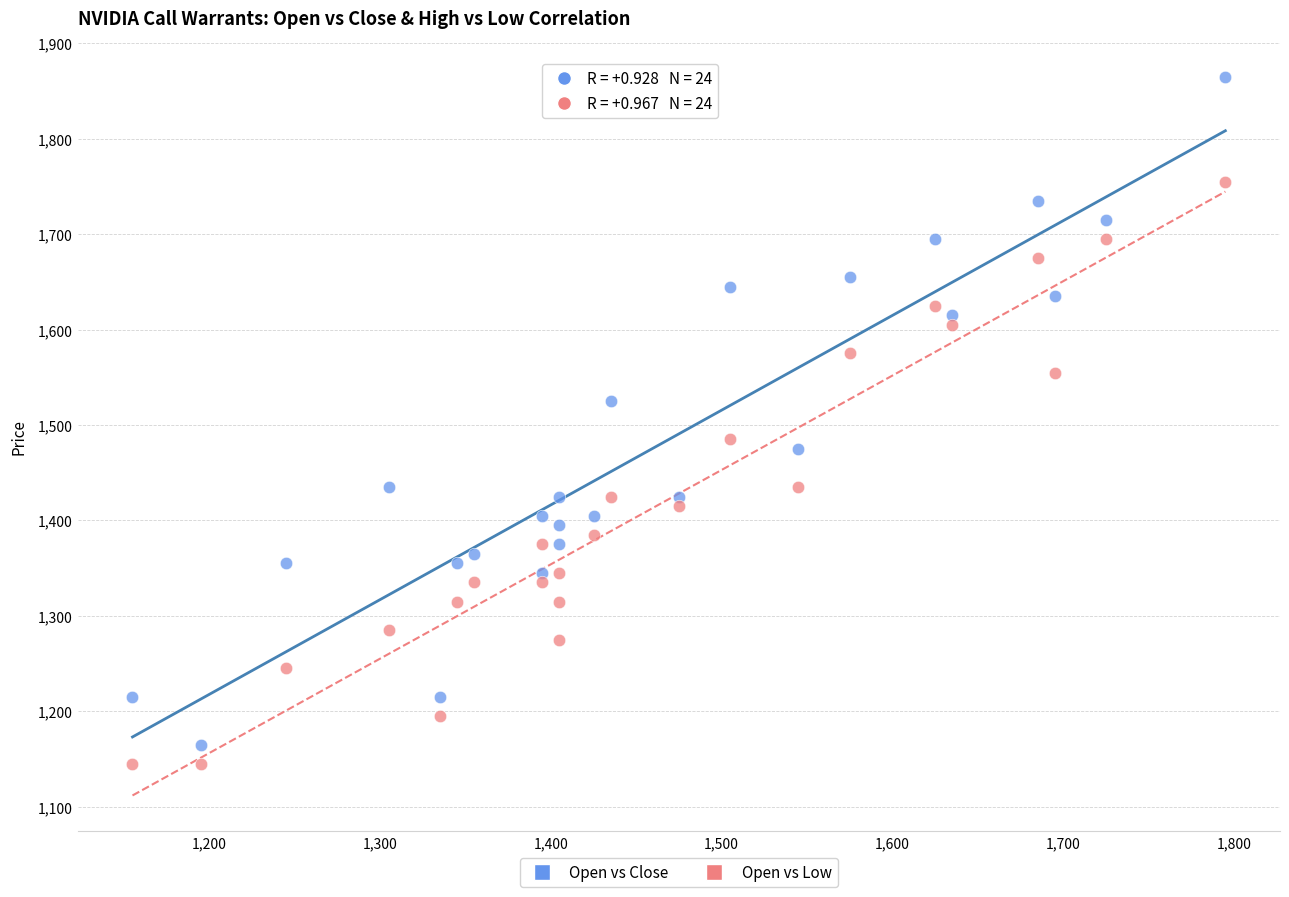

Which series has the widest spread of Y values?

Open vs Close